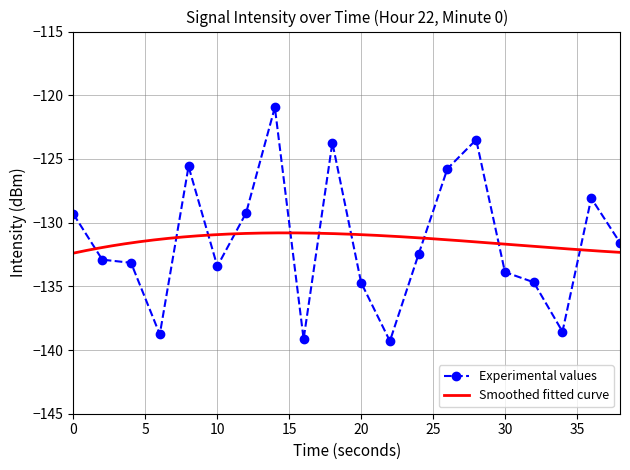

What is the minimum value shown in the chart?

-139.3